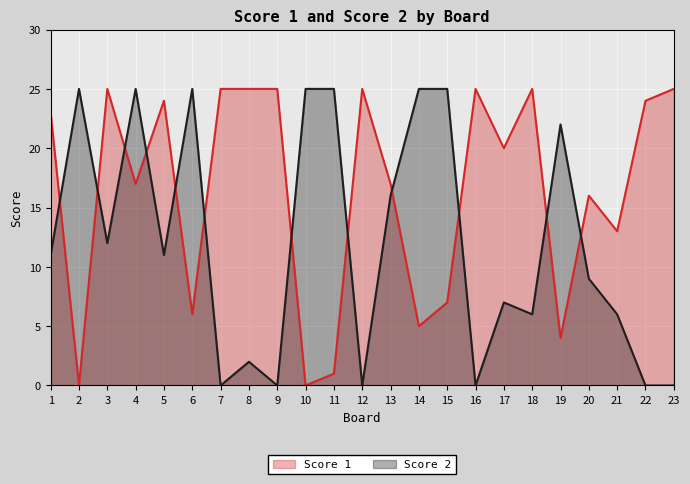

Reading left to right, extract all data points from this chart.

Score 1: 23	0	25	17	24	6	25	25	25	0	1	25	17	5	7	25	20	25	4	16	13	24	25
Score 2: 11	25	12	25	11	25	0	2	0	25	25	0	16	25	25	0	7	6	22	9	6	0	0